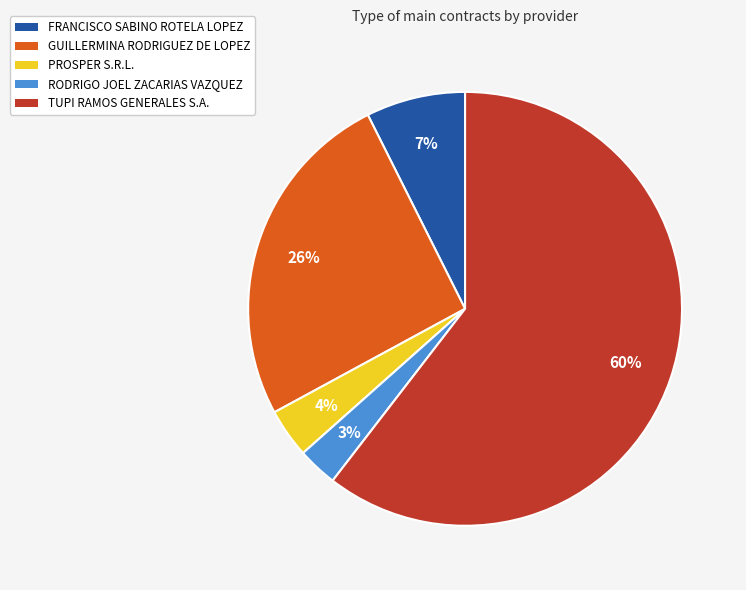

Between PROSPER S.R.L. and TUPI RAMOS GENERALES S.A., which is larger?

TUPI RAMOS GENERALES S.A.